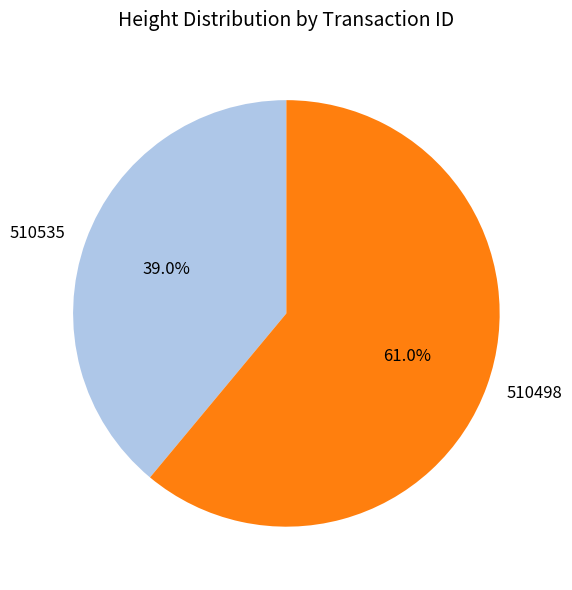

To the nearest percent, what is the average slice percentage?

50%